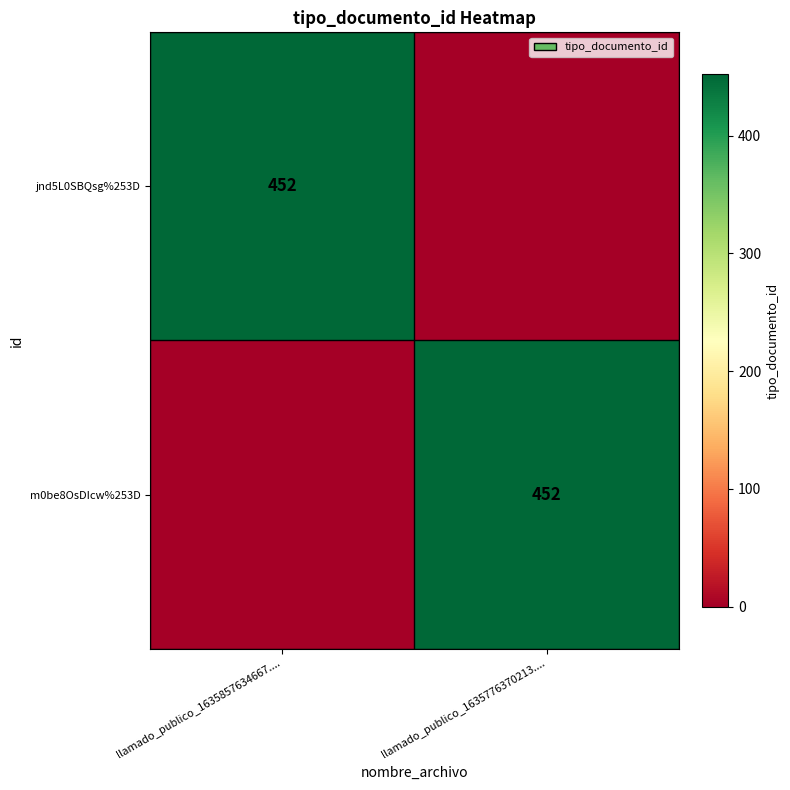

What is the difference between the highest and lowest values at llamado_publico_1635857634667....?

452